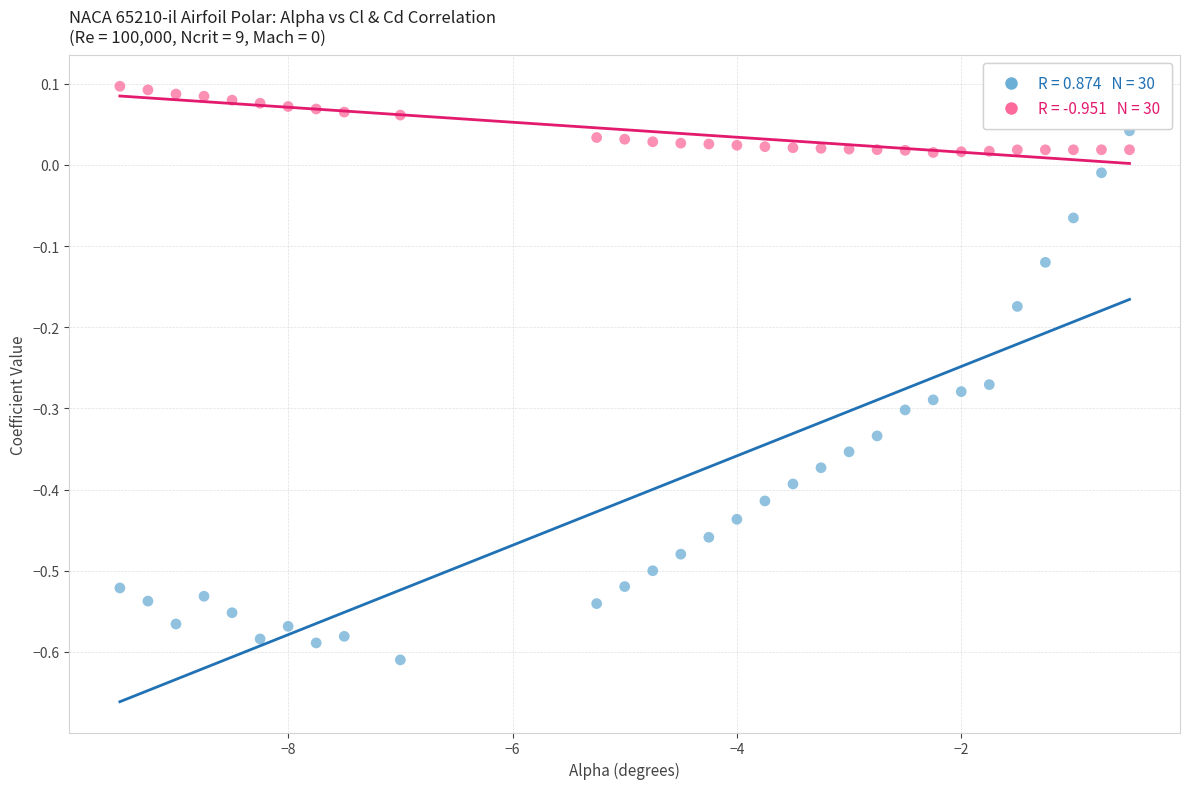

Across all data points, what is the range of Y values (max minus min)?

0.7